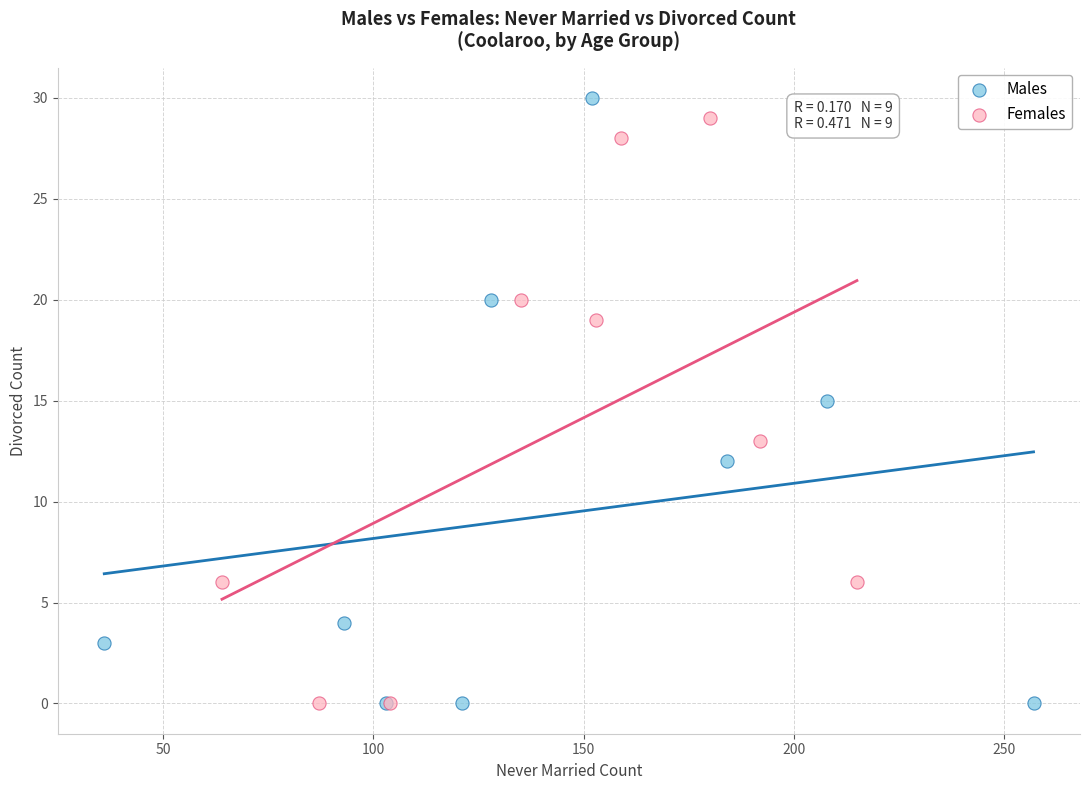

Which series reaches the maximum Y coordinate?

Males